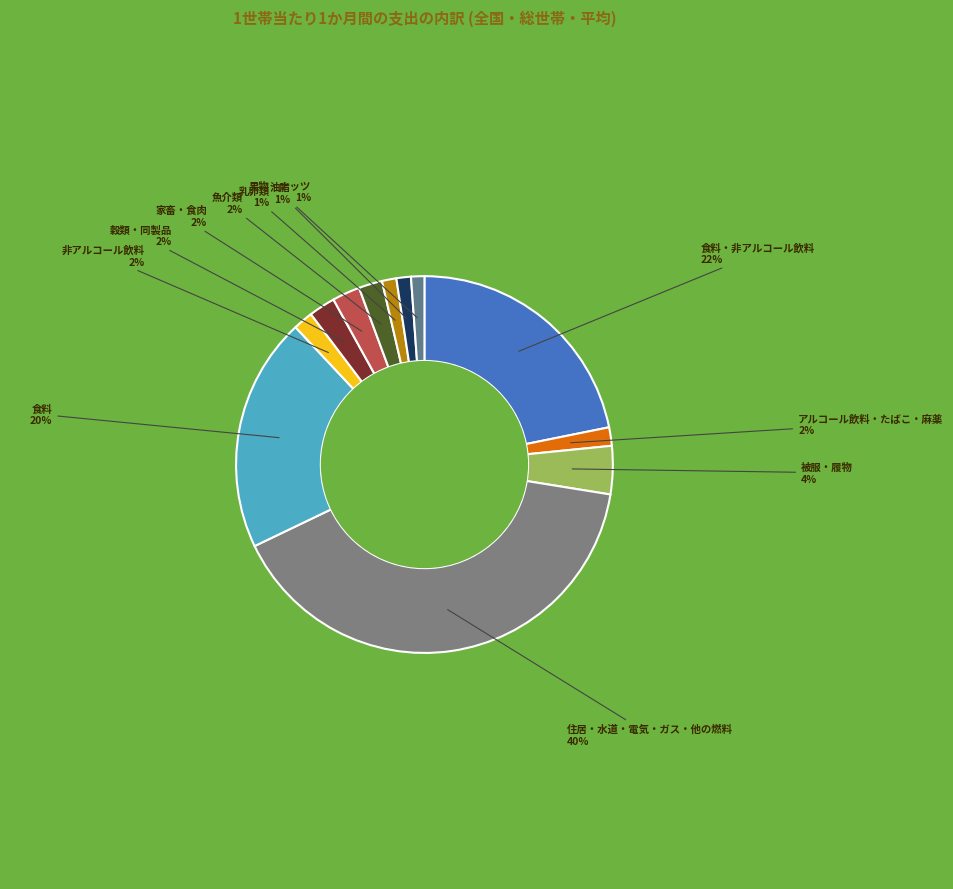

To the nearest percent, what is the average slice percentage?

8%